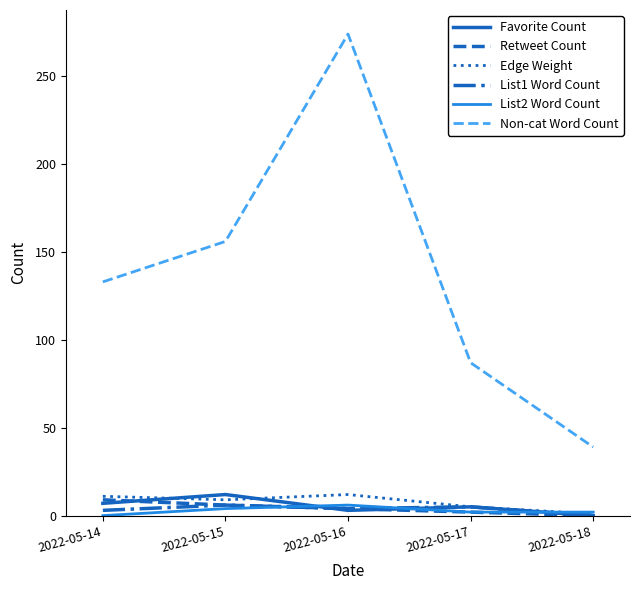

What are all the series names shown in the legend?

Favorite Count, Retweet Count, Edge Weight, List1 Word Count, List2 Word Count, Non-cat Word Count